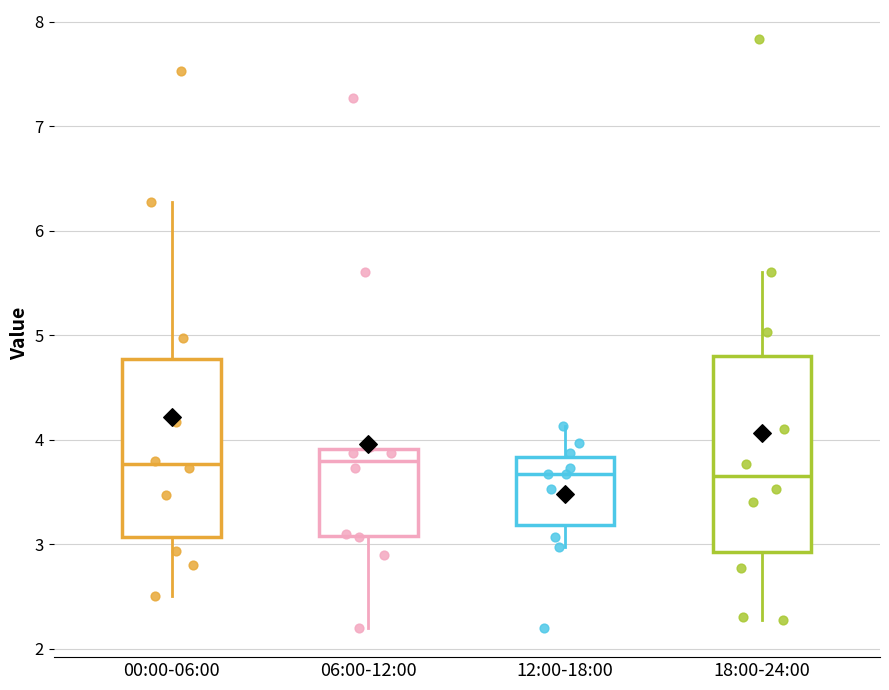

Which box is the tallest, from its lower edge to its upper edge?

18:00-24:00